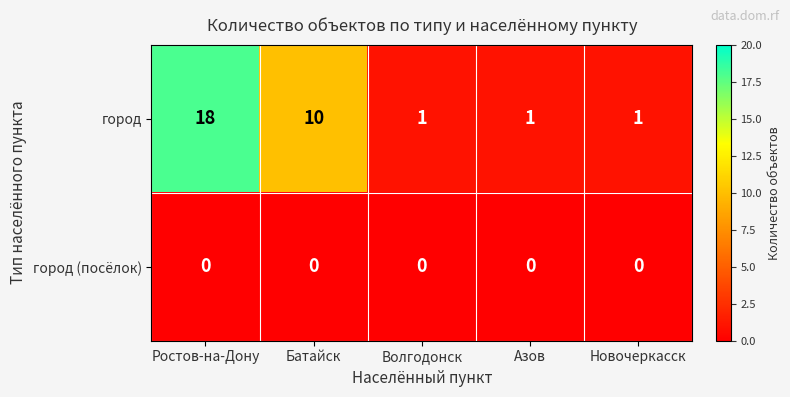

At which label does город reach its peak?

Ростов-на-Дону